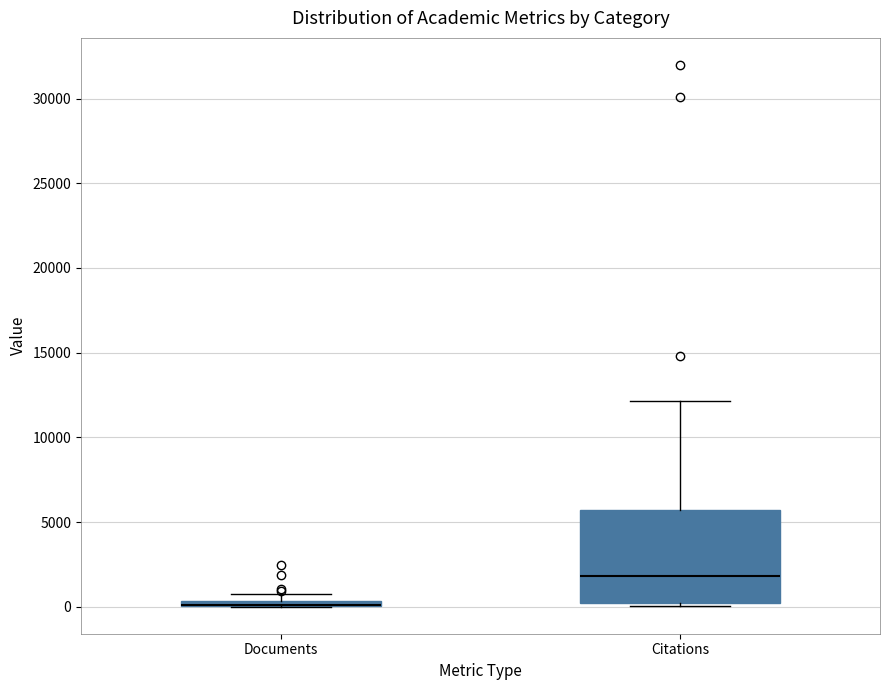

Where does the median line of the box for Citations sit on the y-axis? The values are not printed on the chart, so give them approximately, as read against the axis.

2000